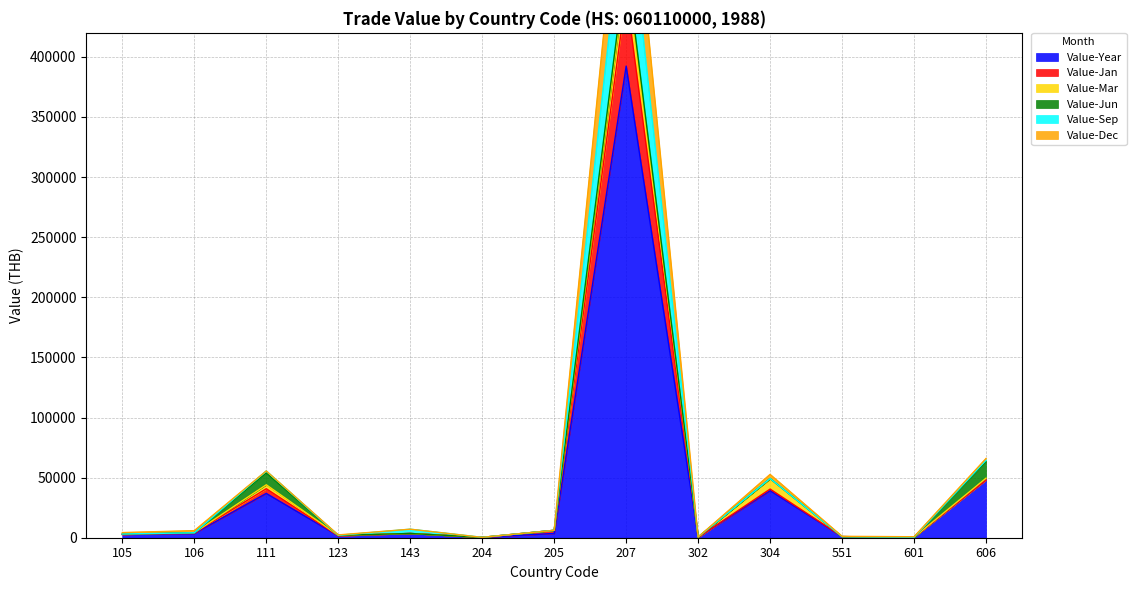

The Value-Jan series shows 451904 at 207. True or false?

True